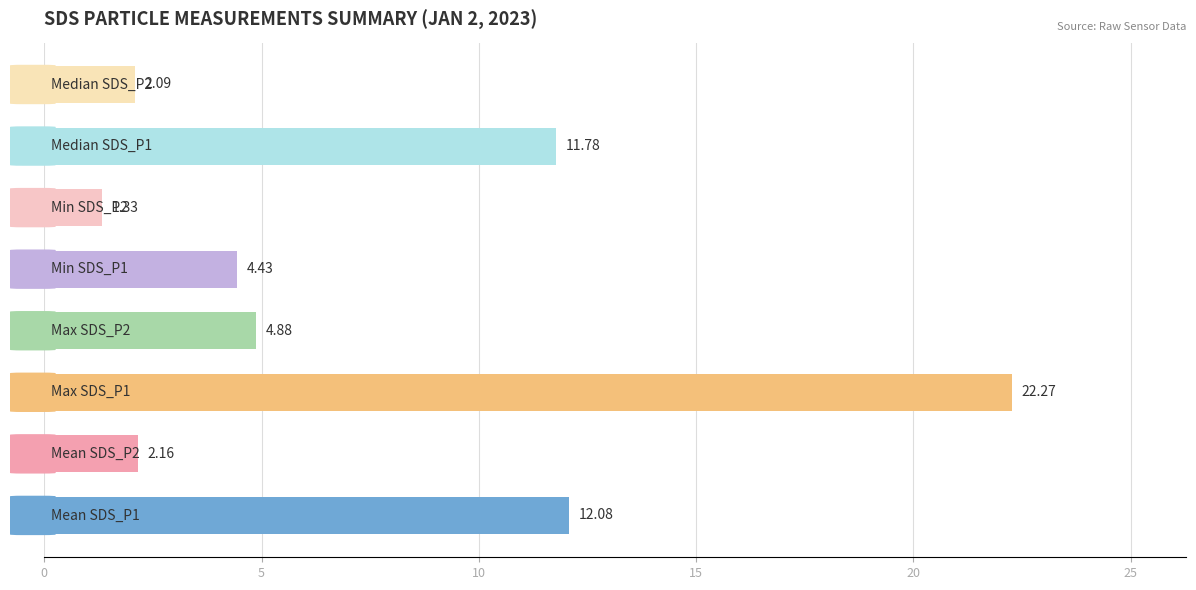

What is the sum of all values?

61.0